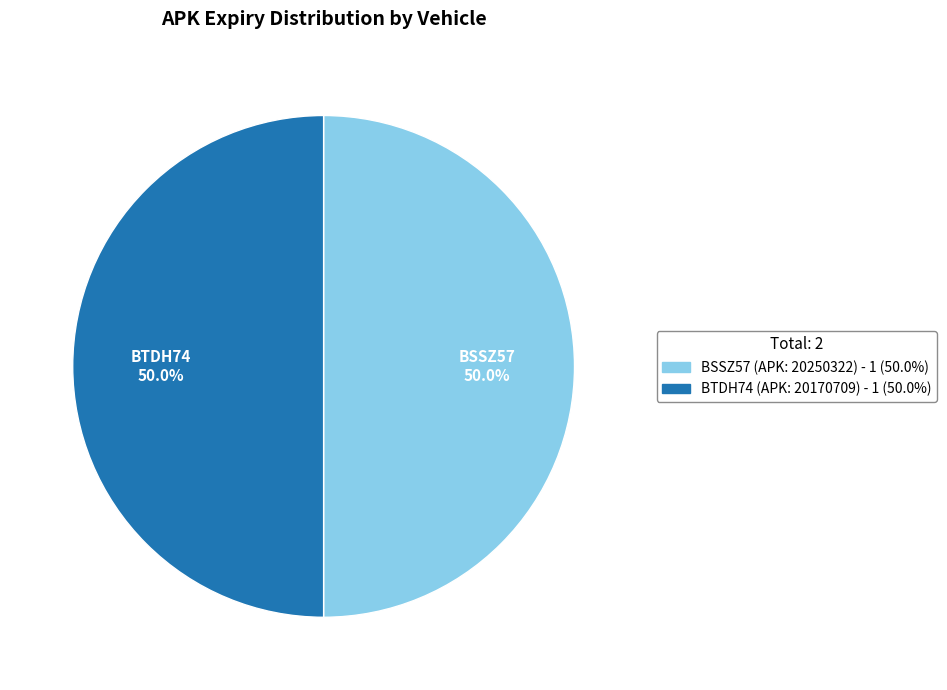

Is the sum of BTDH74 and BSSZ57 greater than half?

Yes